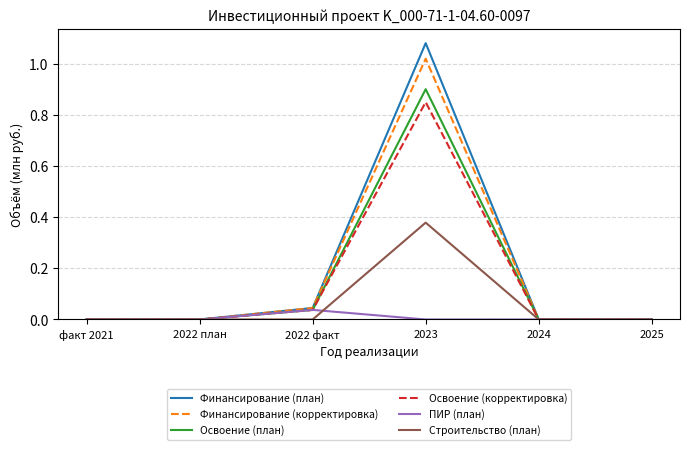

List the series in order of their peak value, highest first.

Финансирование (план), Финансирование (корректировка), Освоение (план), Освоение (корректировка), Строительство (план), ПИР (план)